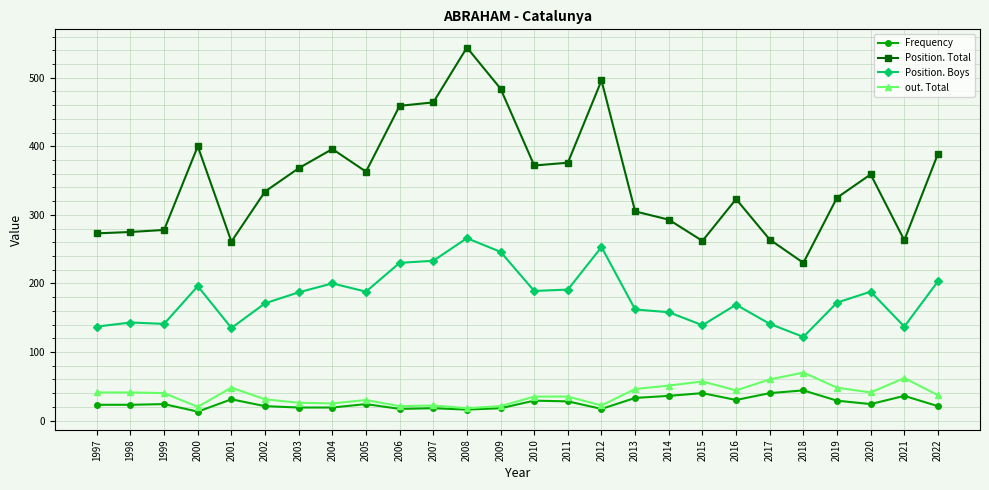

List the series in order of their peak value, lowest first.

Frequency, out. Total, Position. Boys, Position. Total